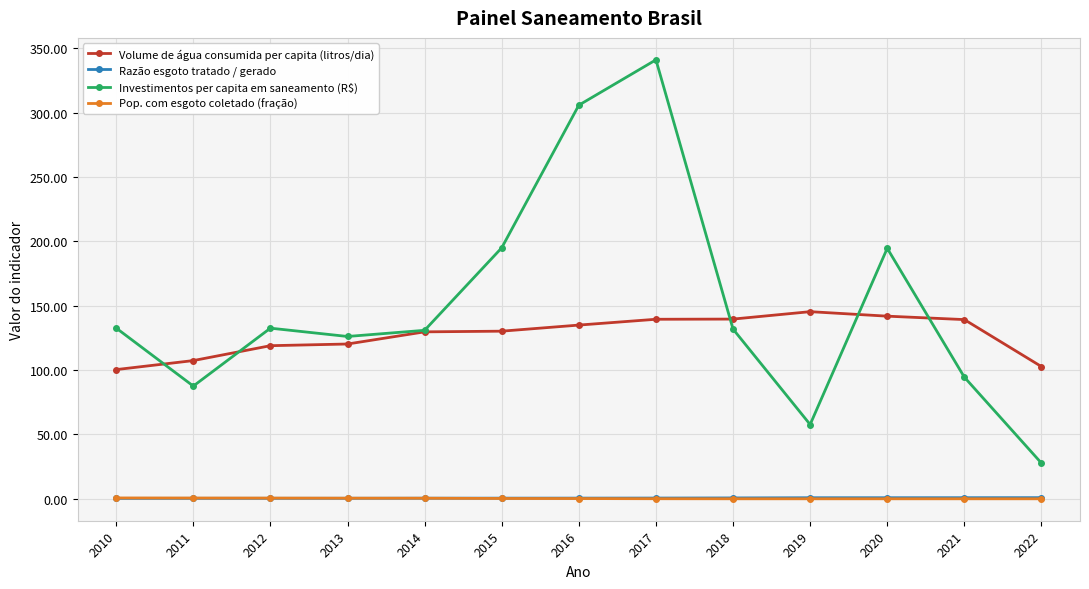

What is the average value of the Razão esgoto tratado / gerado series?

0.6